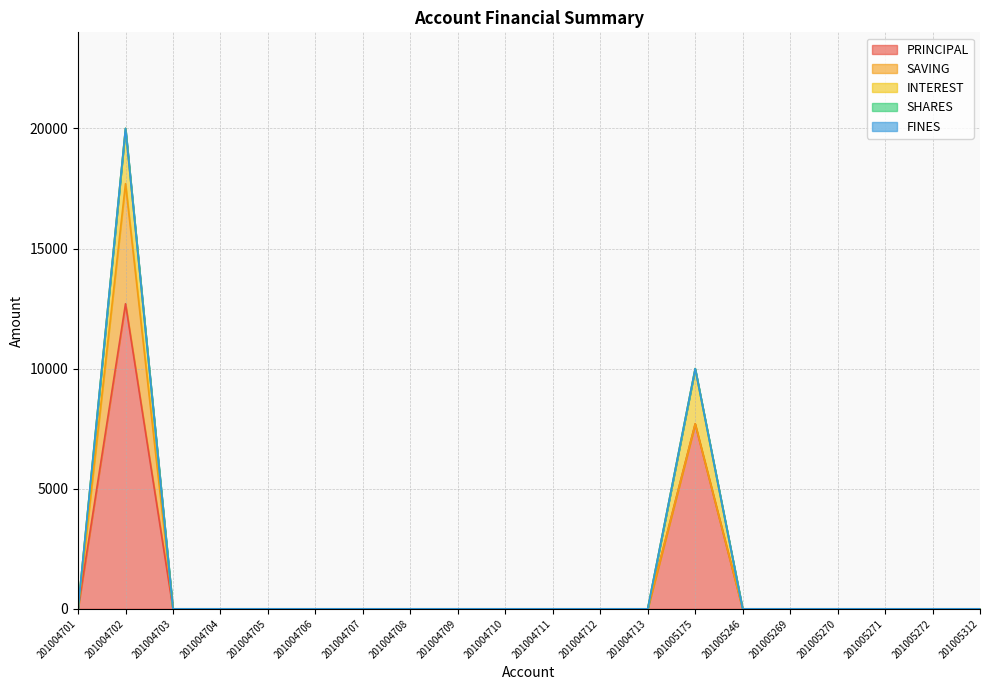

True or false: INTEREST and SHARES intersect in this chart.

False